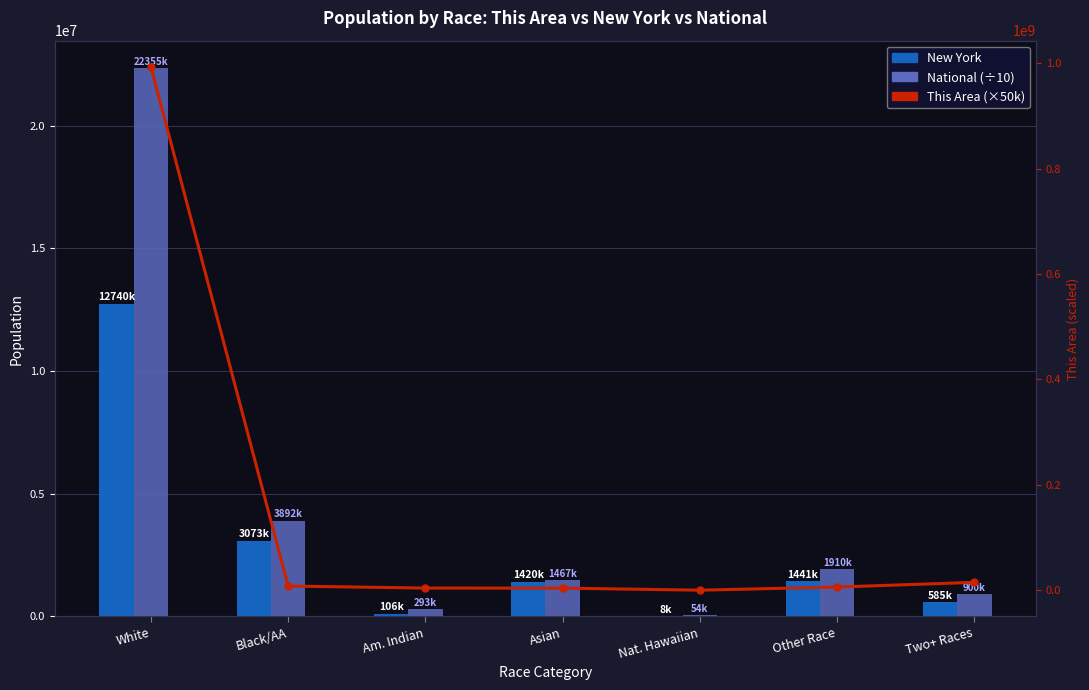

What is the lowest value of the National (÷10) series?

54001.3